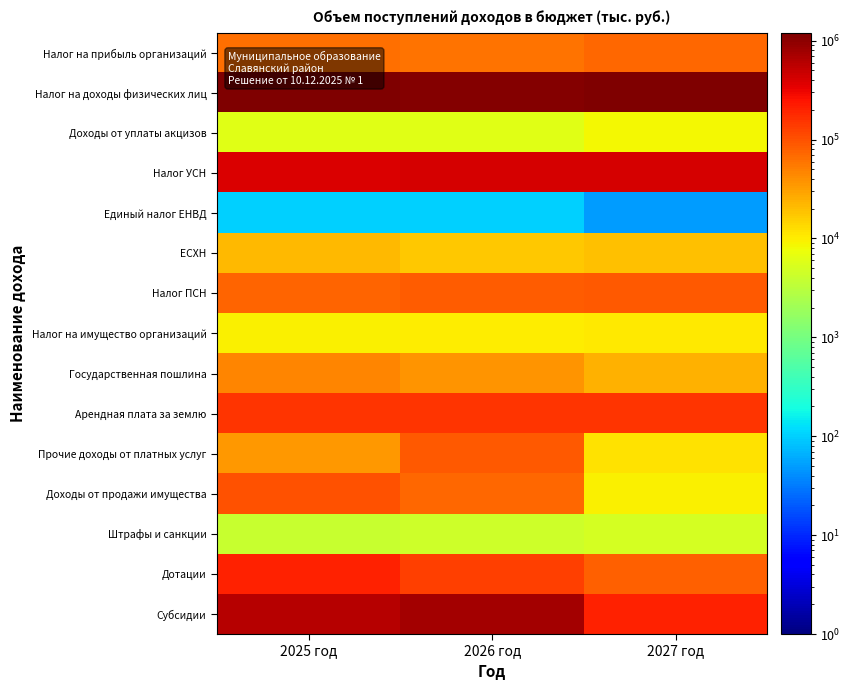

At which category is the sum across all series the highest?

2026 год